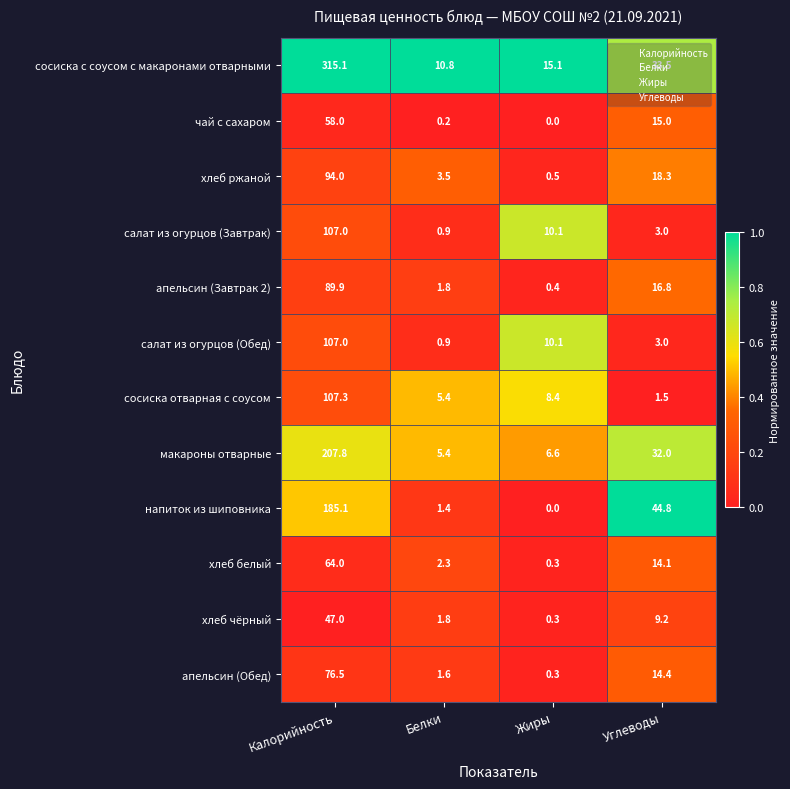

Which label corresponds to the largest value in the chart?

Калорийность